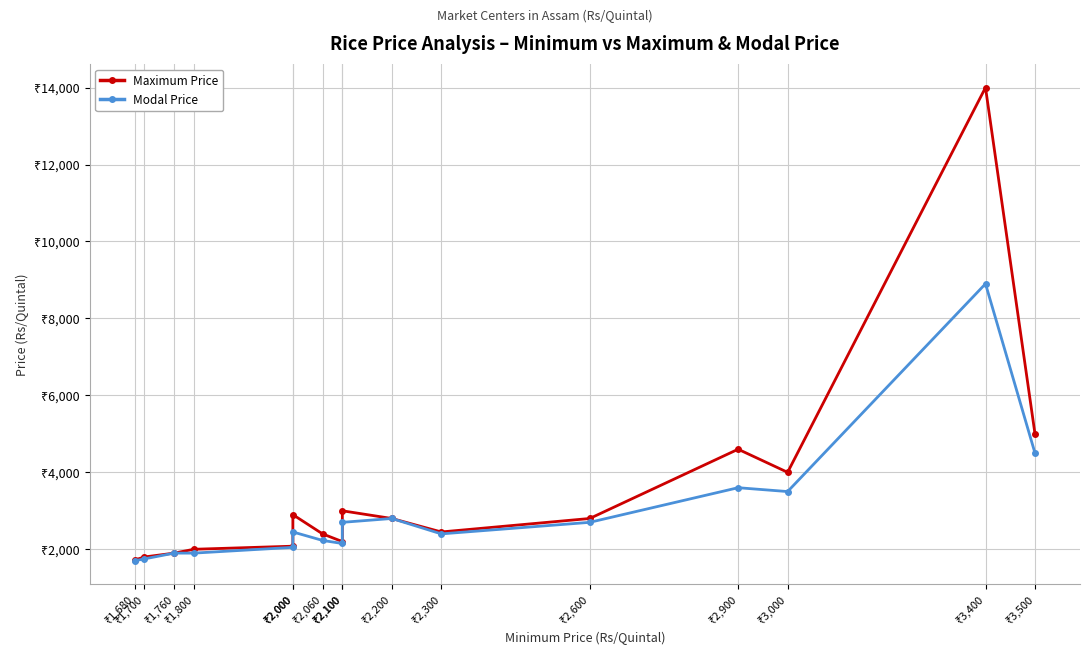

Count the number of data series in this chart.

2